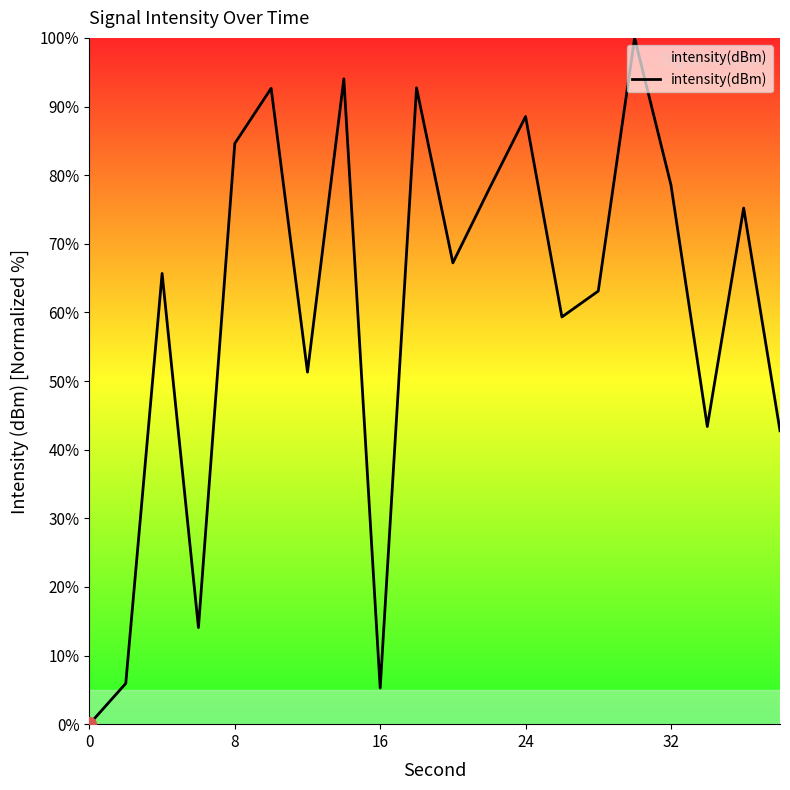

What is the greatest value displayed?

100.0